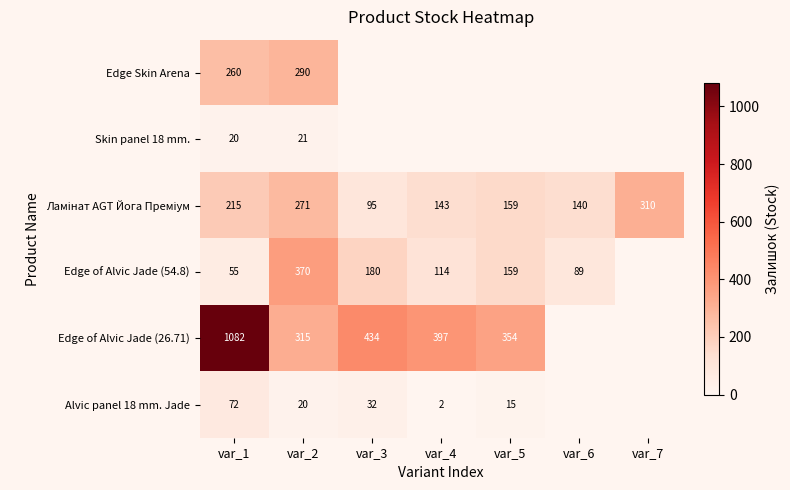

The Edge of Alvic Jade (26.71) series shows 180 at var_5. True or false?

False